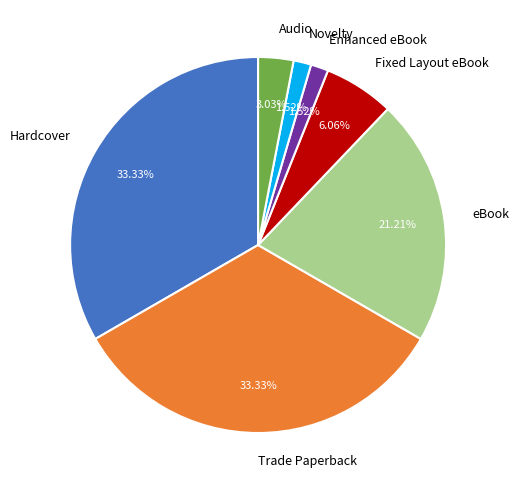

What portion of the pie excludes Fixed Layout eBook?

93.9%